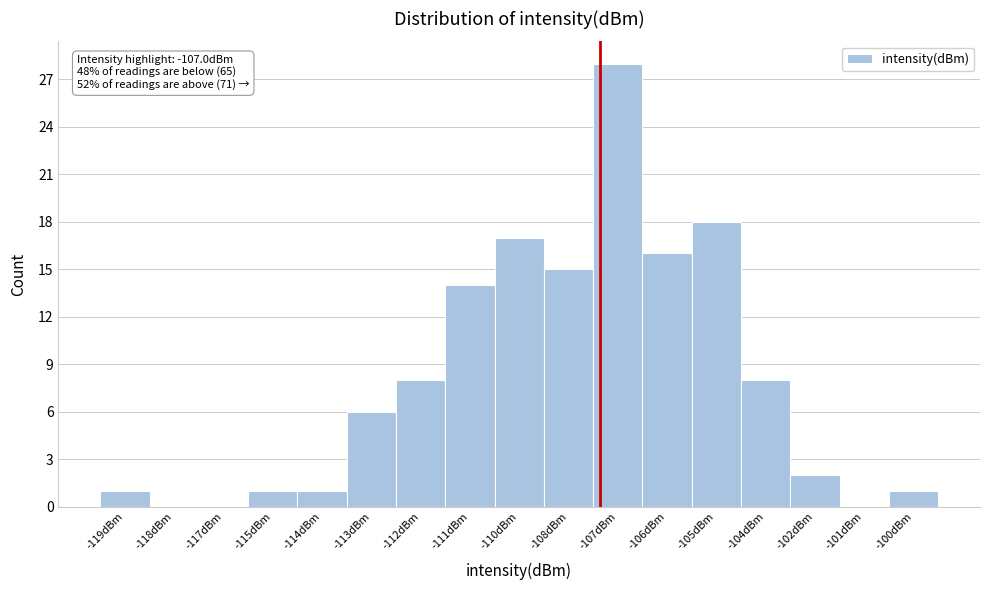

Reading right to left, list all the values displayed in this chart.

-100dBm=1	-101dBm=0	-102dBm=2	-104dBm=8	-105dBm=18	-106dBm=16	-107dBm=28	-108dBm=15	-110dBm=17	-111dBm=14	-112dBm=8	-113dBm=6	-114dBm=1	-115dBm=1	-117dBm=0	-118dBm=0	-119dBm=1